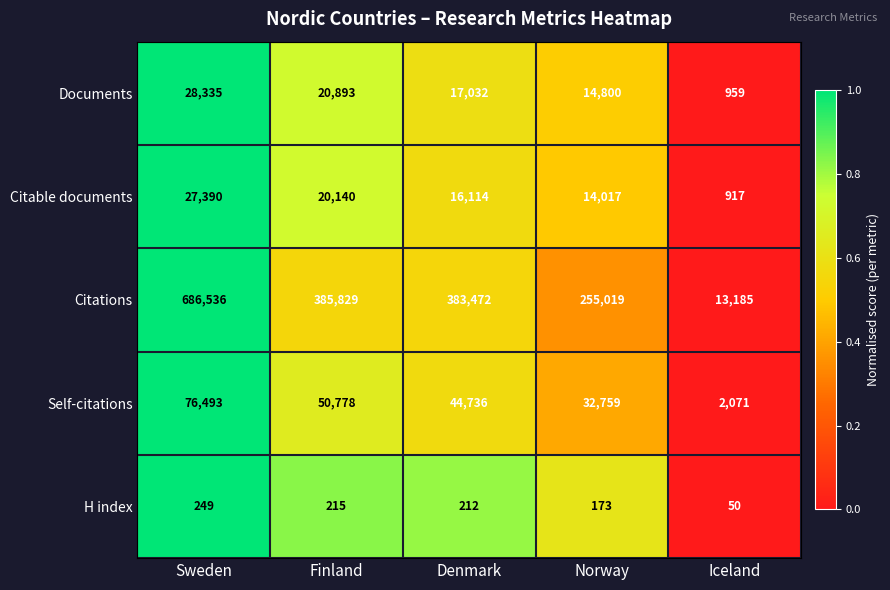

Which category has the highest value across all series?

Sweden